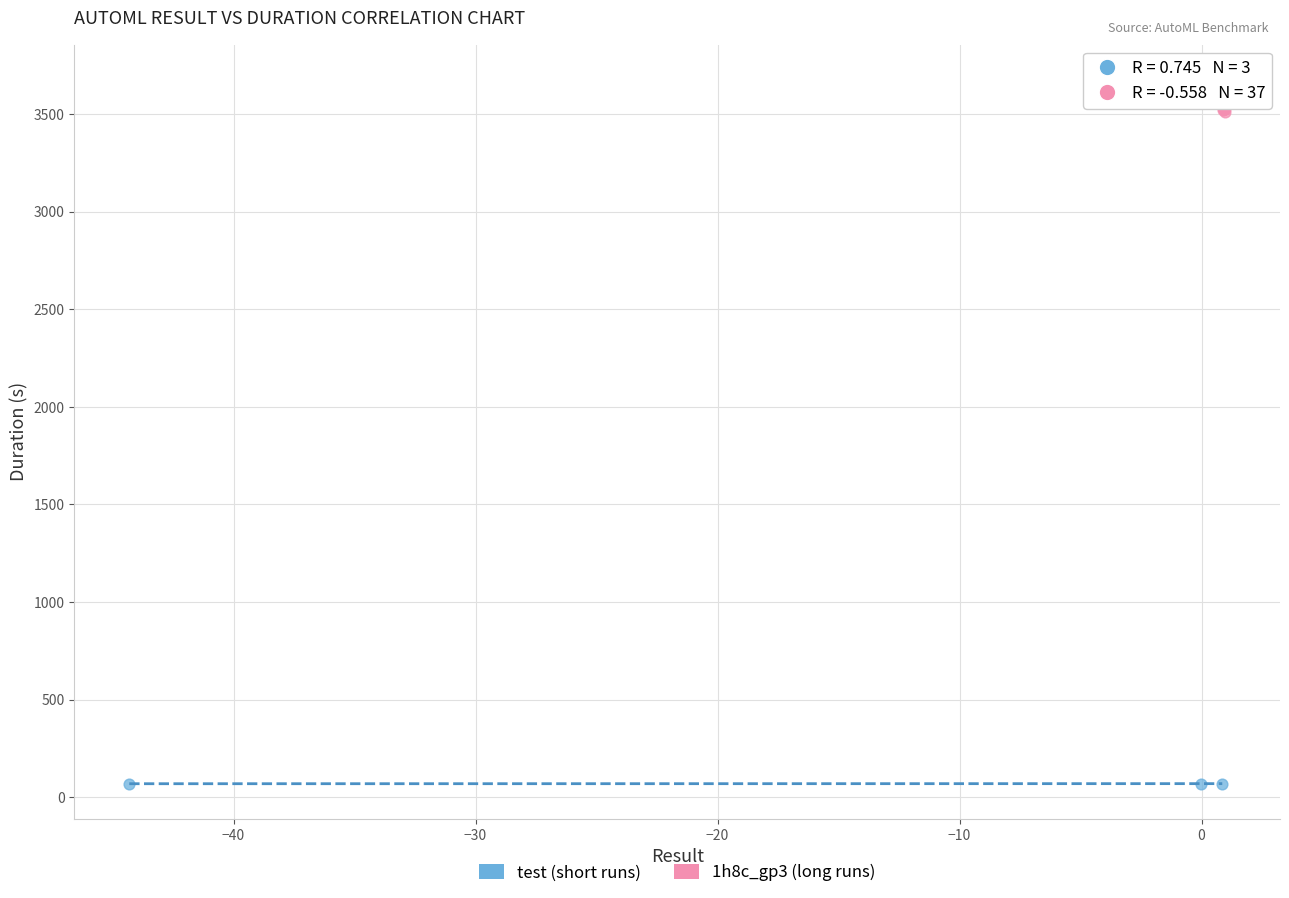

Which series contains the highest Y value?

1h8c_gp3 (long runs)